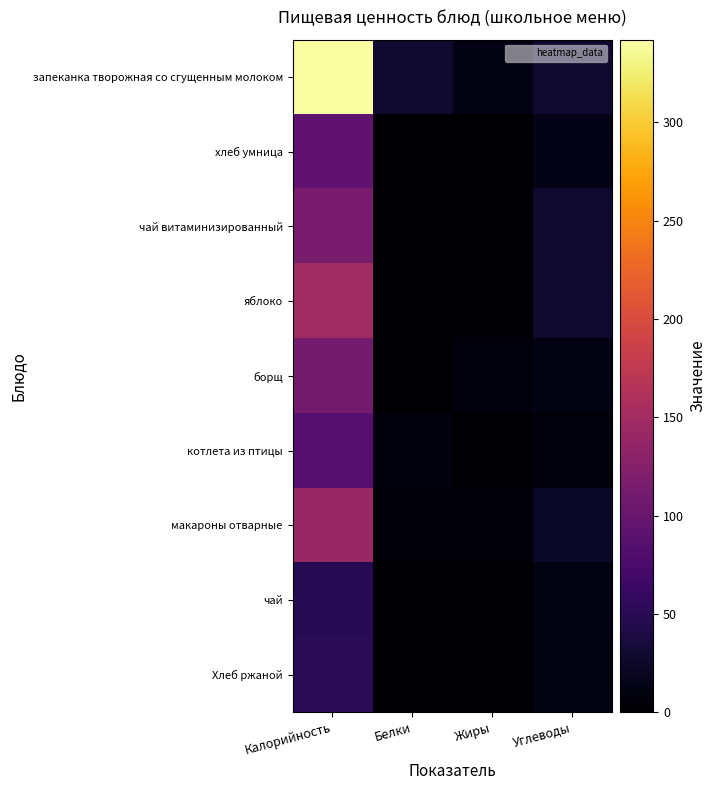

How many data points does each series have?

4